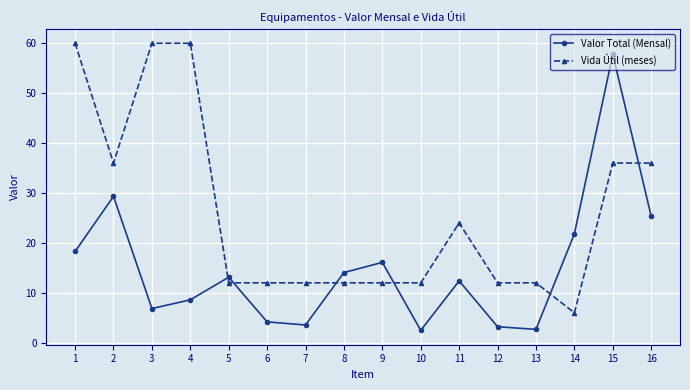

What is the difference between the maximum and second lowest values in the Valor Total (Mensal) series?

55.1